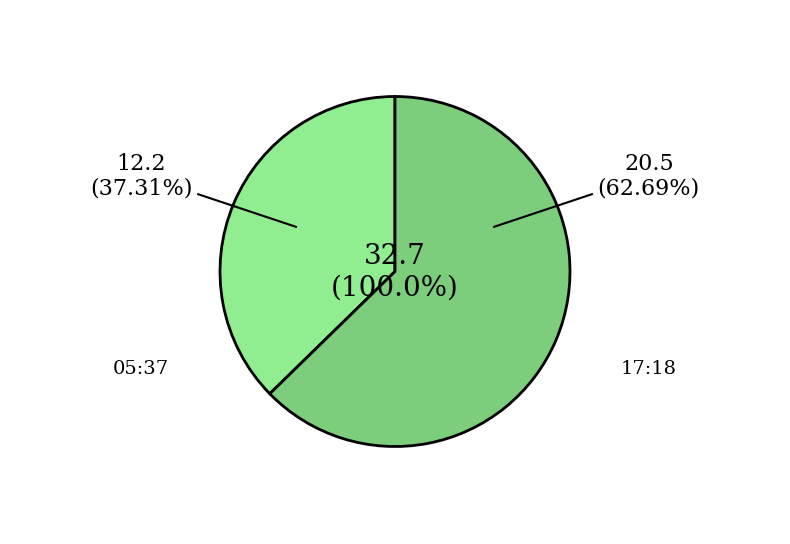

True or false: 2024-05-09T05:37:25.943Z accounts for 51% of the total.

False